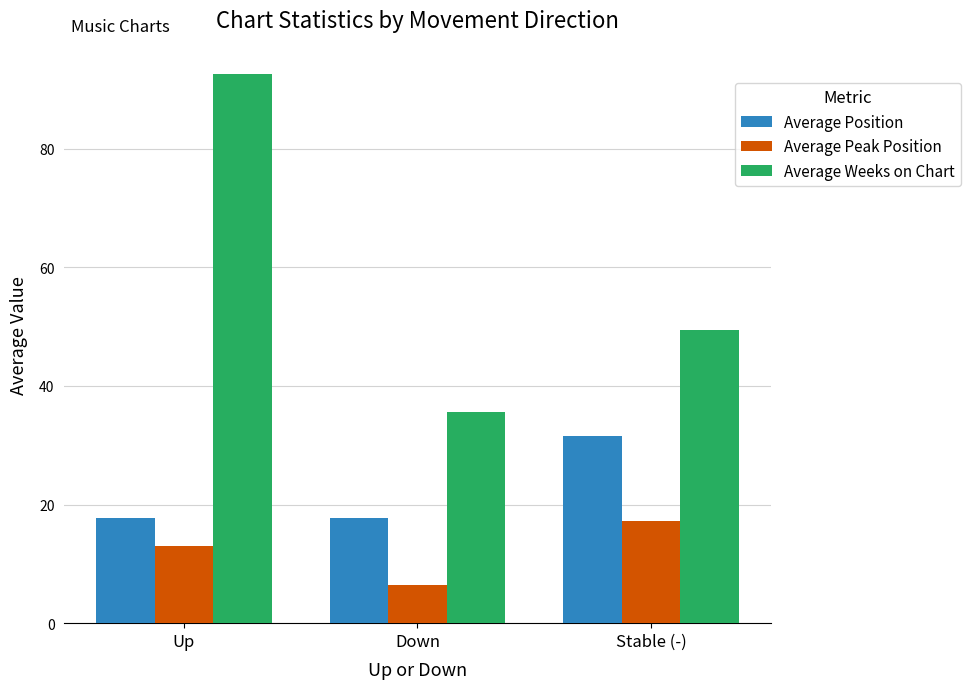

Which series has the largest total across all categories?

Average Weeks on Chart